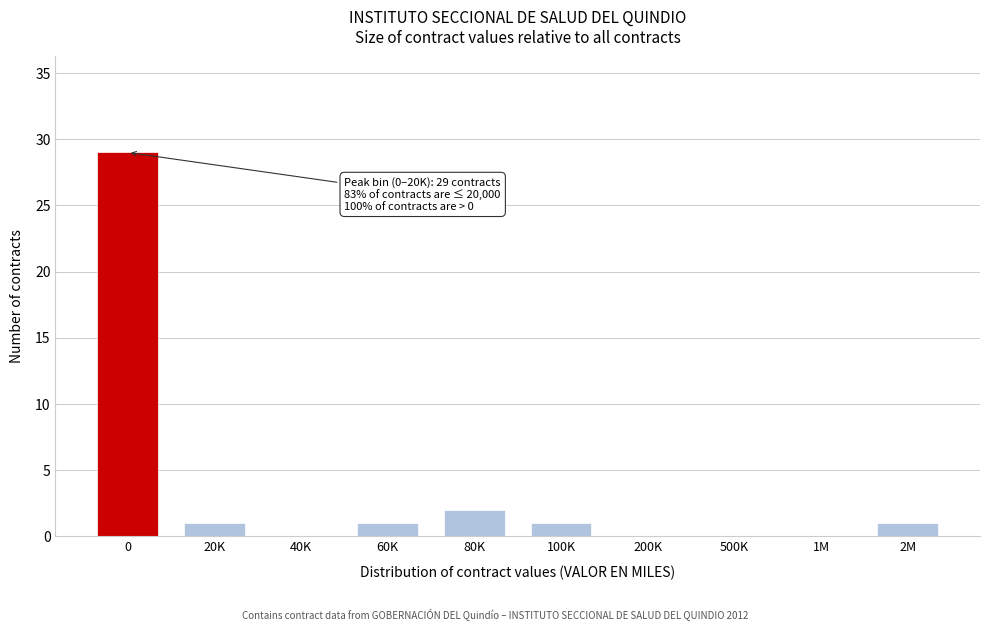

Reading left to right, list all the values displayed in this chart.

0=29	20K=1	40K=0	60K=1	80K=2	100K=1	200K=0	500K=0	1M=0	2M=1